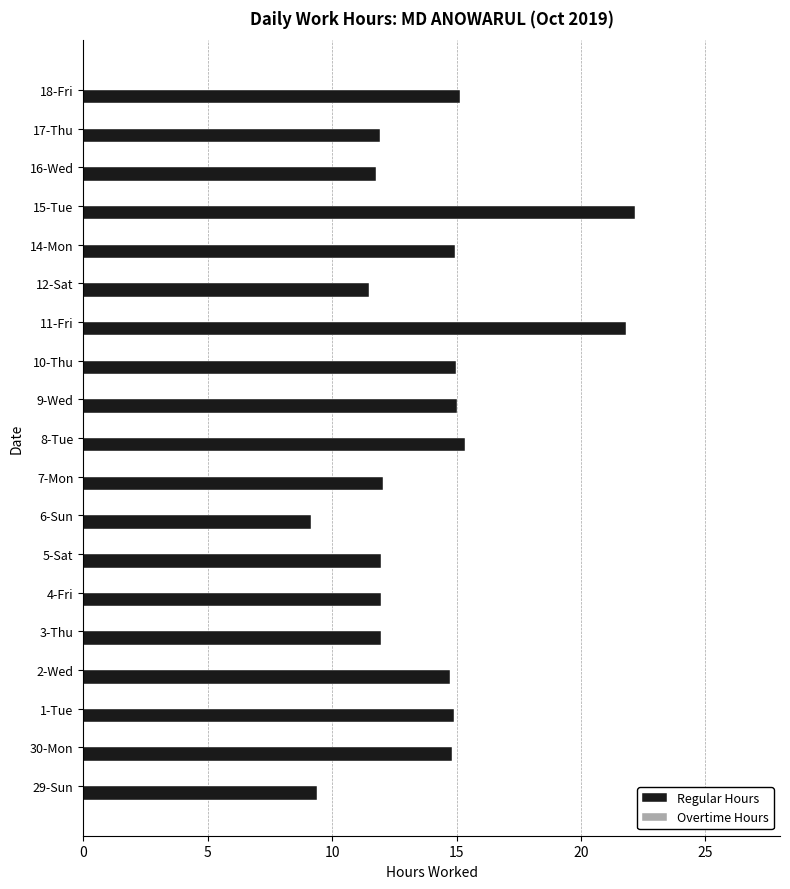

Does the chart contain any negative values?

No